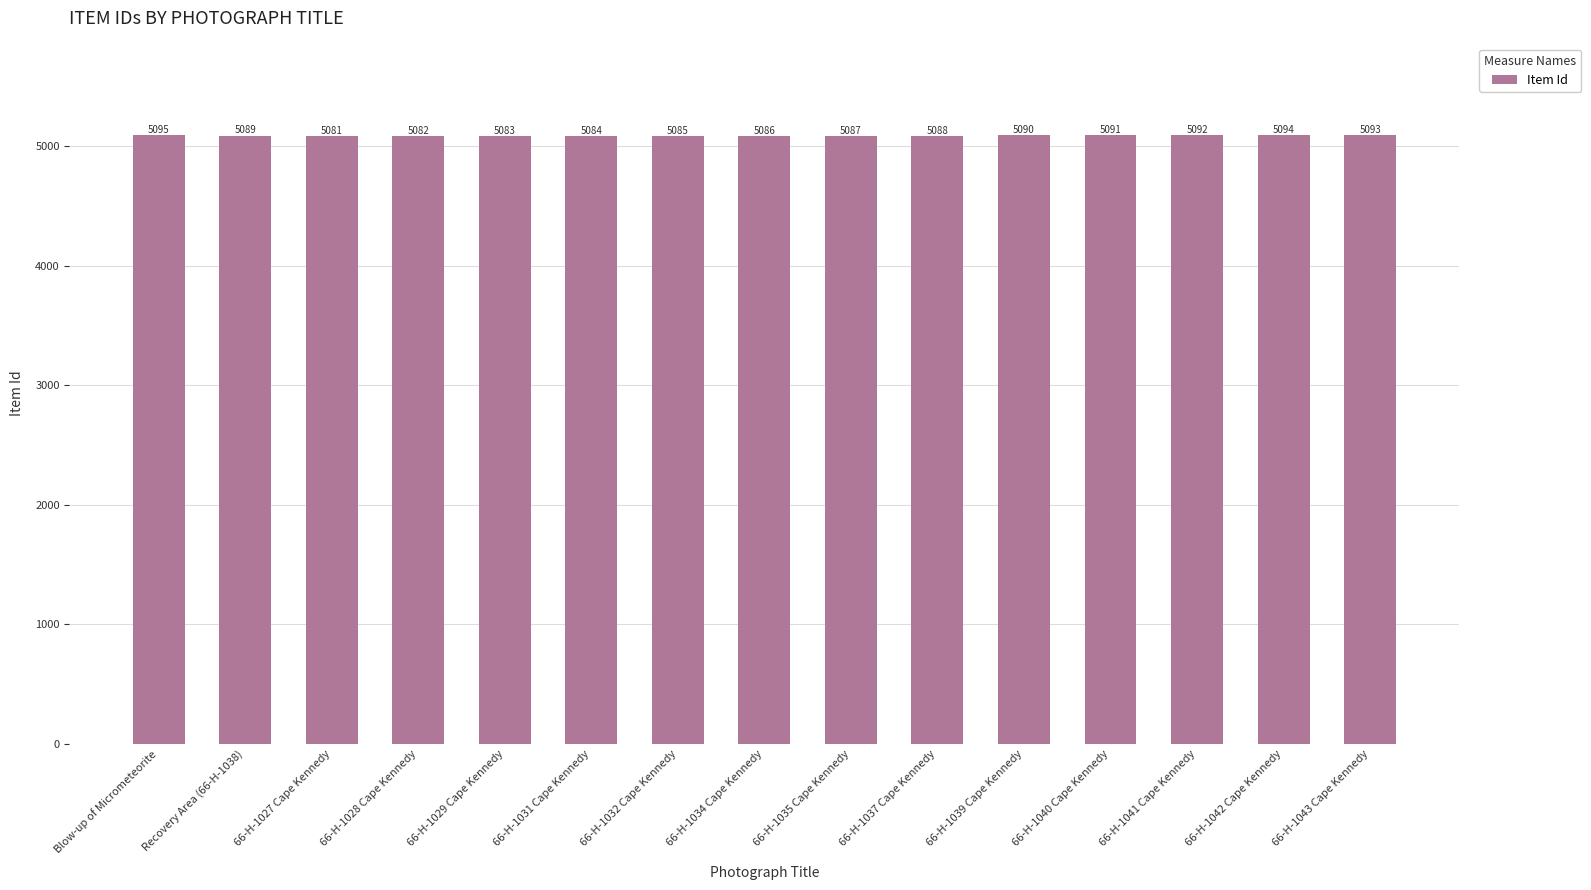

What position from the left is 66-H-1043 Cape Kennedy?

15